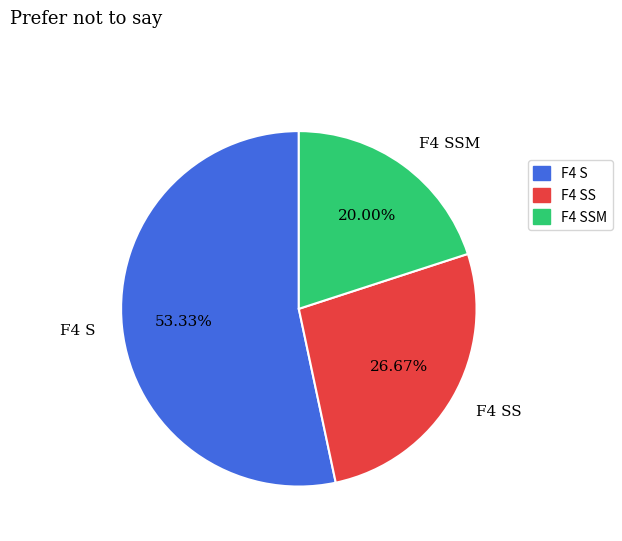

Is it true that F4 SS is 27% of the pie?

True